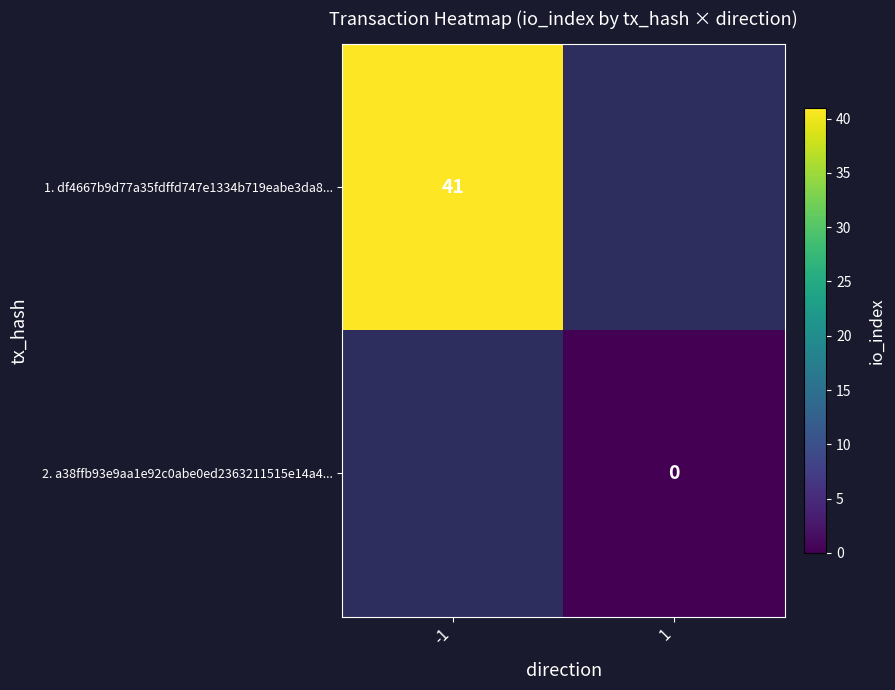

What is the greatest value displayed?

41.0